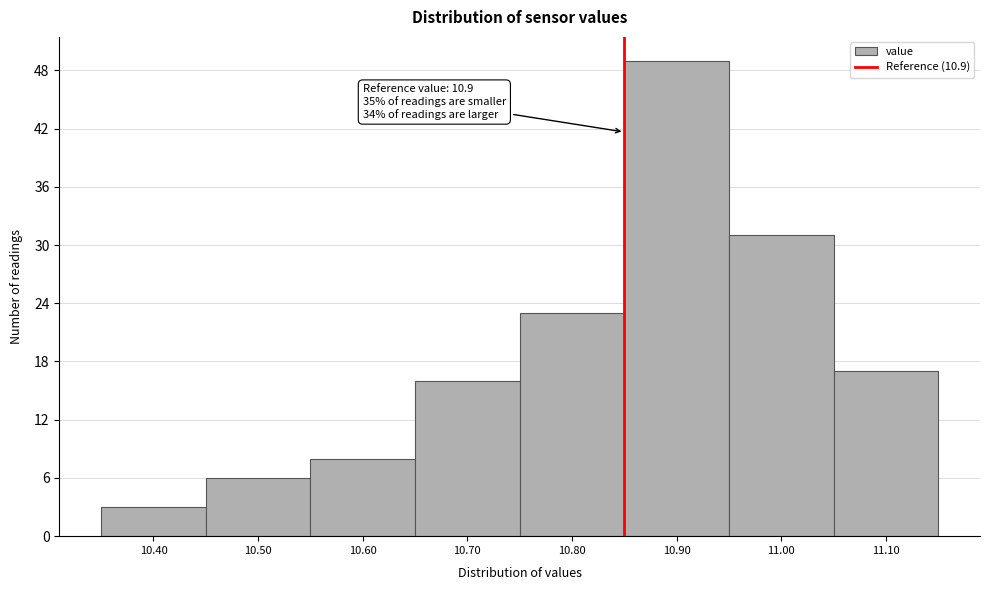

Reading left to right, transcribe all the data shown in this chart.

10.40=3	10.50=6	10.60=8	10.70=16	10.80=23	10.90=49	11.00=31	11.10=17